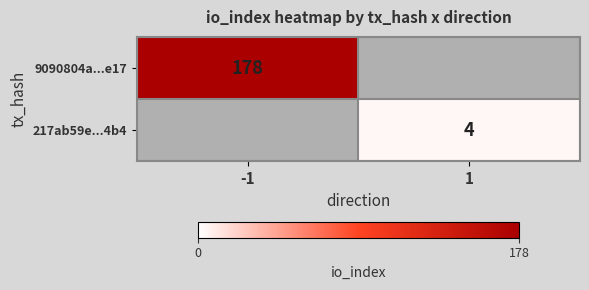

The 9090804a...e17 series shows 79 at -1. True or false?

False